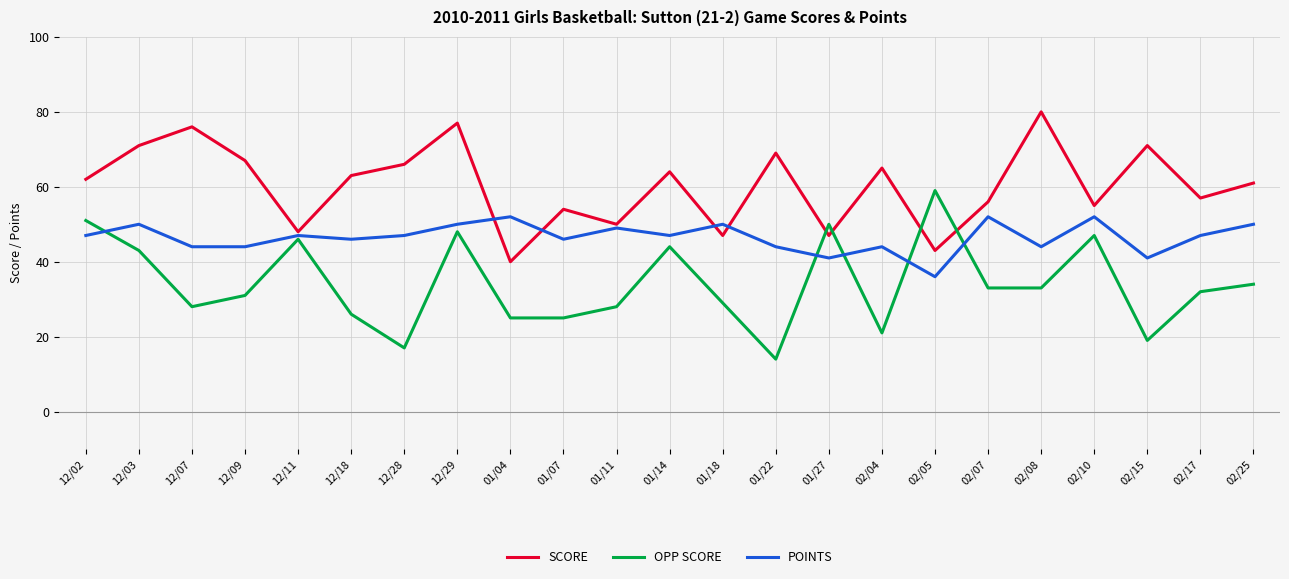

Which label corresponds to the smallest value in the chart?

01/22